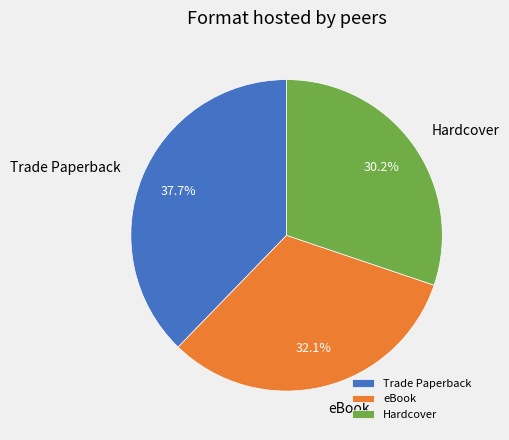

True or false: eBook accounts for 32% of the total.

True